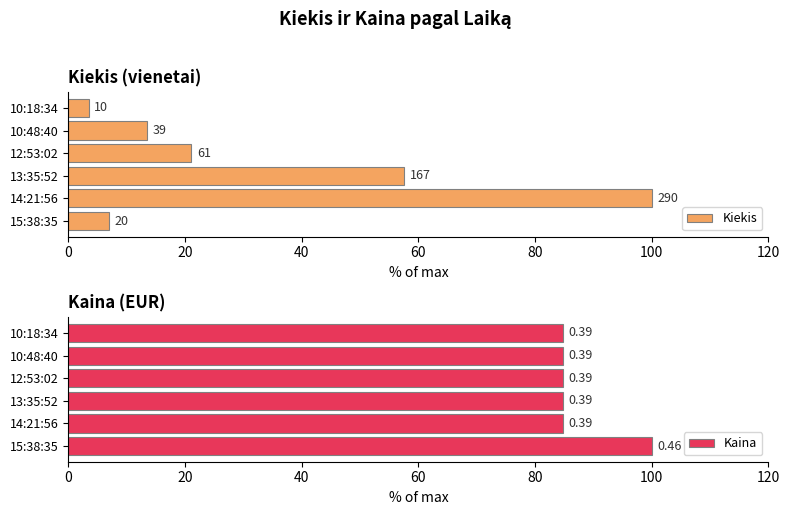

At 12:53:02, list the series in order from largest to smallest.

Kaina, Kiekis